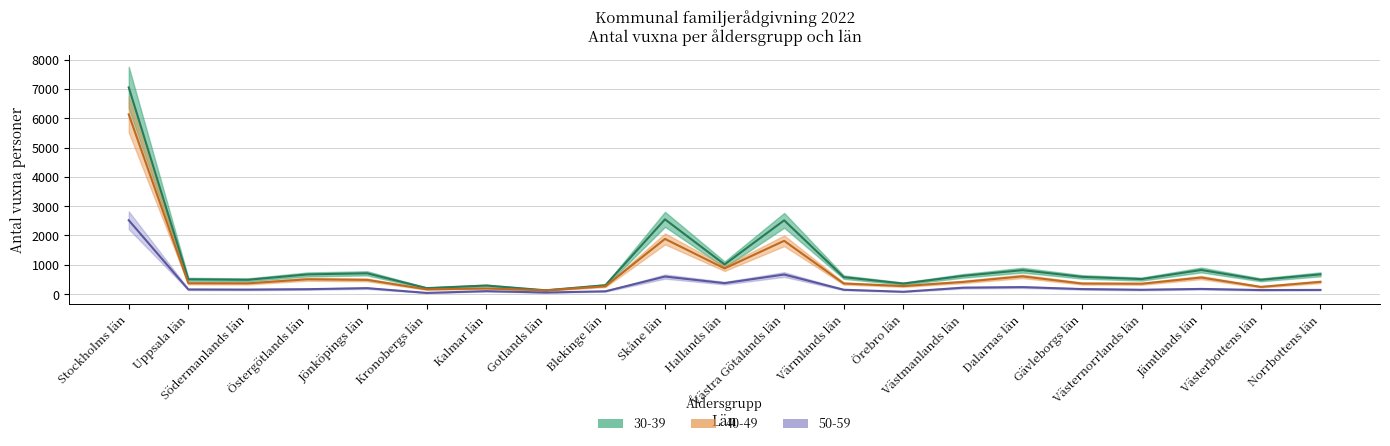

Where does the 40-49 series first go above 370?

Stockholms län